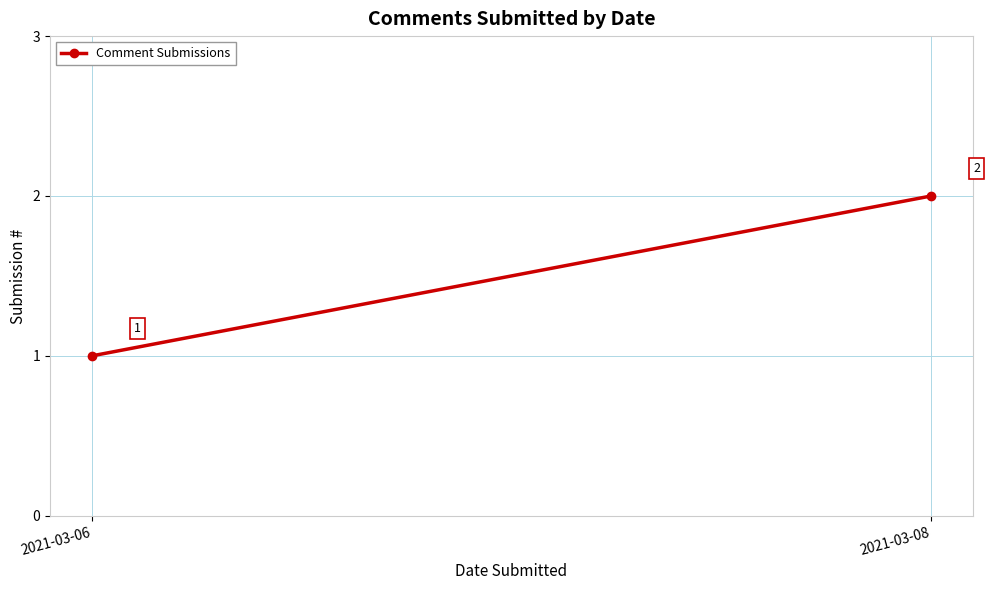

What is the sum of all values?

3